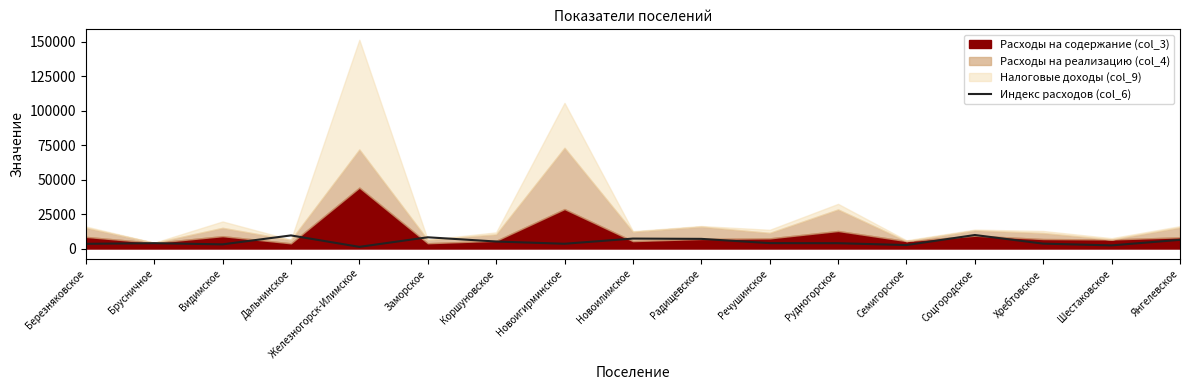

The value of Индекс расходов (col_6) at Дальнинское is 9511.6. True or false?

True